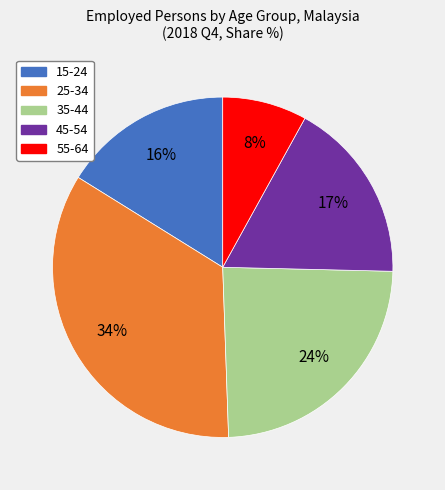

To the nearest percent, what percentage of the pie is 35-44?

24%